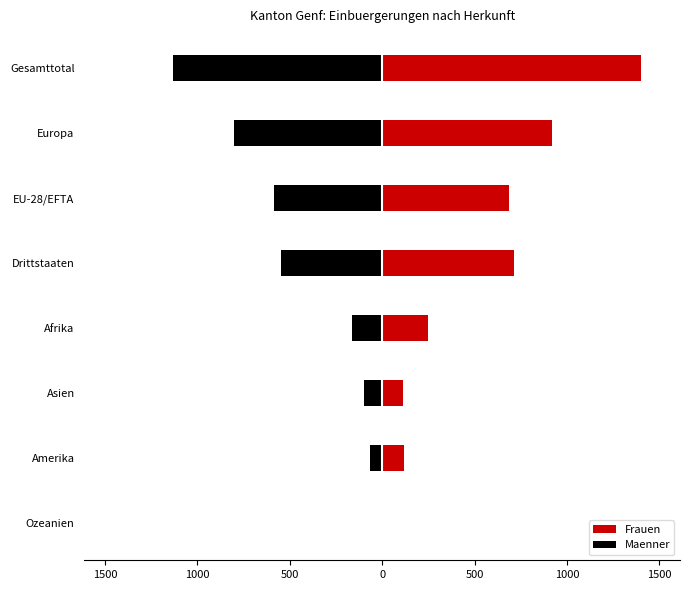

How many bars are there in each group?

2